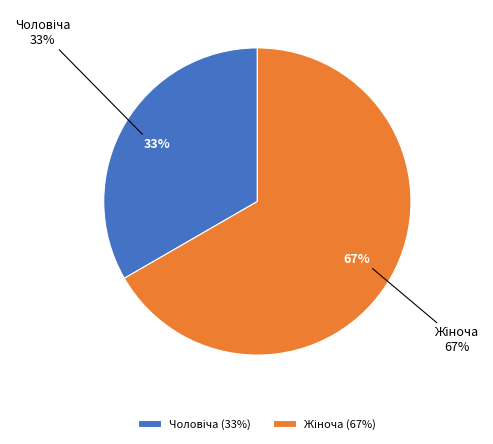

Count the number of slices in the pie.

2